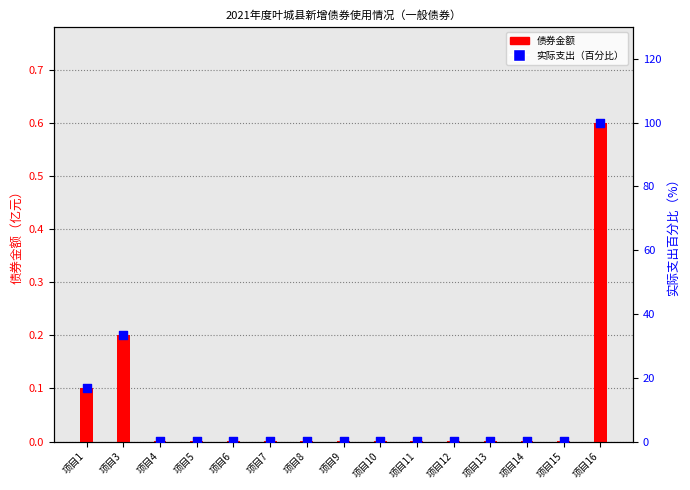

What are all the series names shown in the legend?

债券金额, 实际支出（百分比）